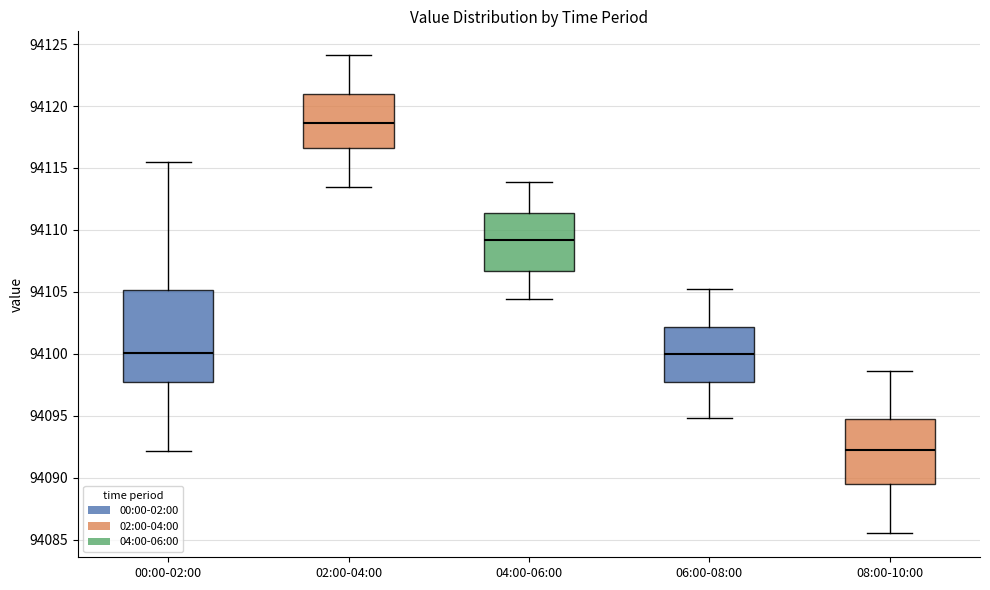

Where does the median line of the box for 00:00-02:00 sit on the y-axis? The values are not printed on the chart, so give them approximately, as read against the axis.

94100.0